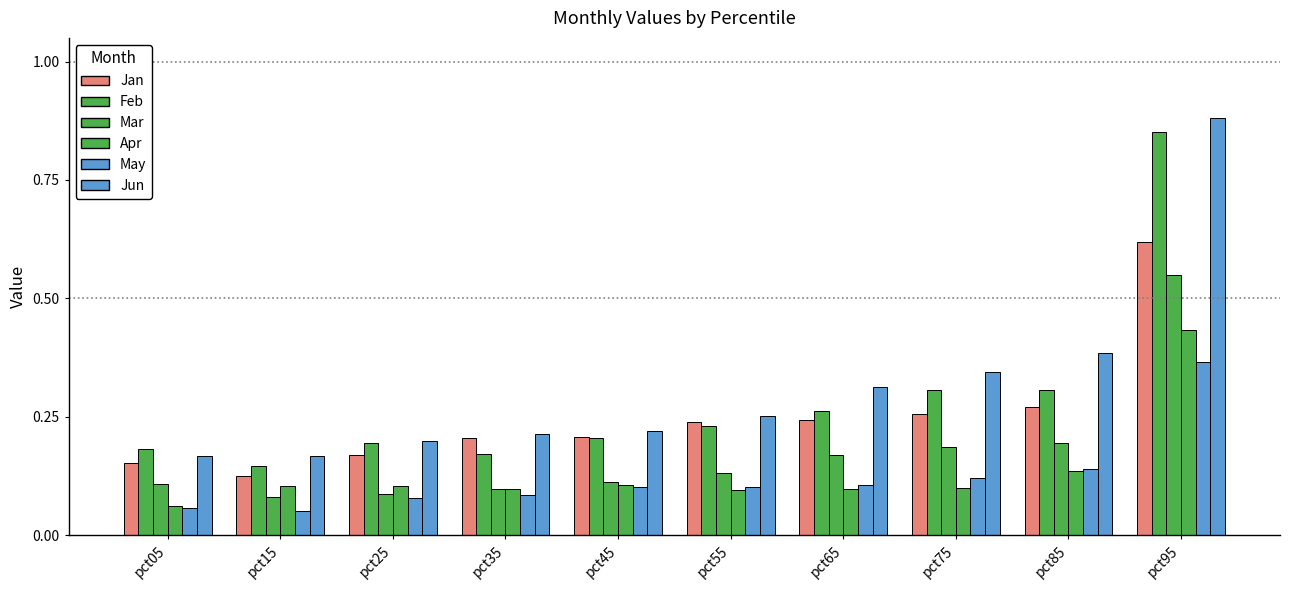

Does the chart contain any negative values?

No